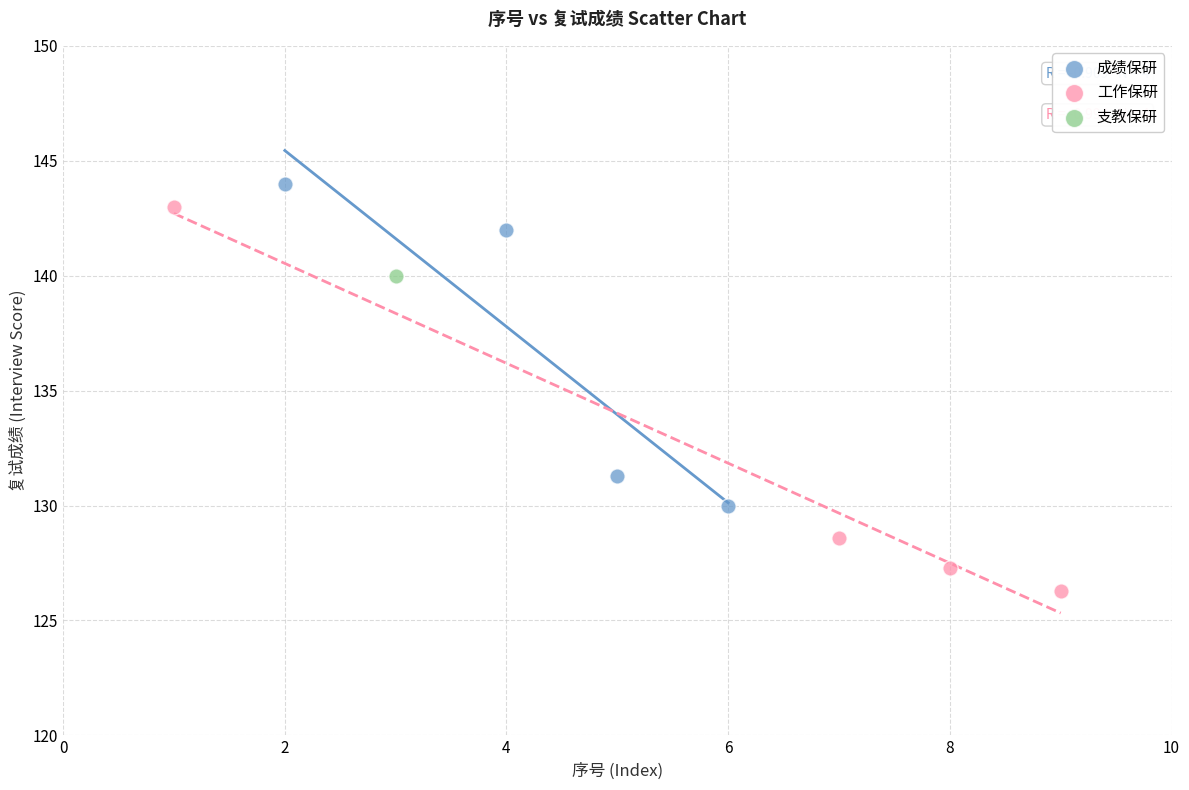

Which series reaches the maximum Y coordinate?

成绩保研